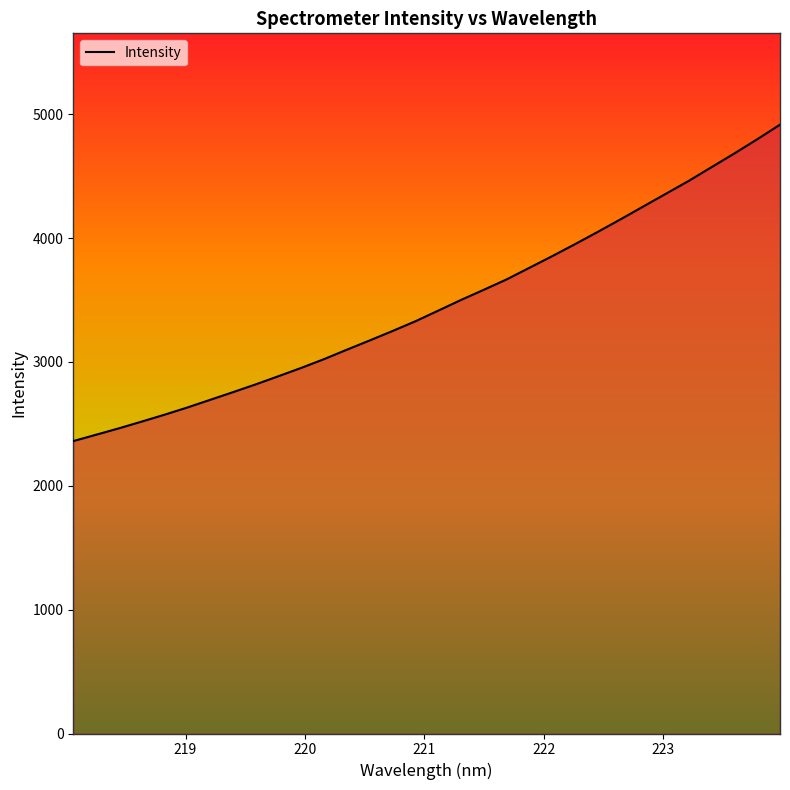

What is the difference between the maximum and minimum values?

2554.5